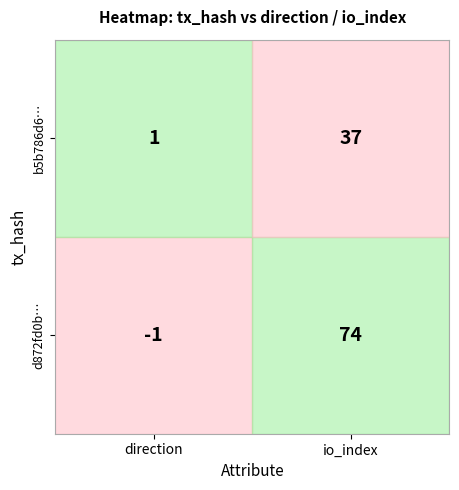

Rank the series by their average value, from lowest to highest.

b5b786d6f32ec1e2328398618c4393675df3f42, d872fd0bbd2ea1d120ff37a070e575e8c9689b8